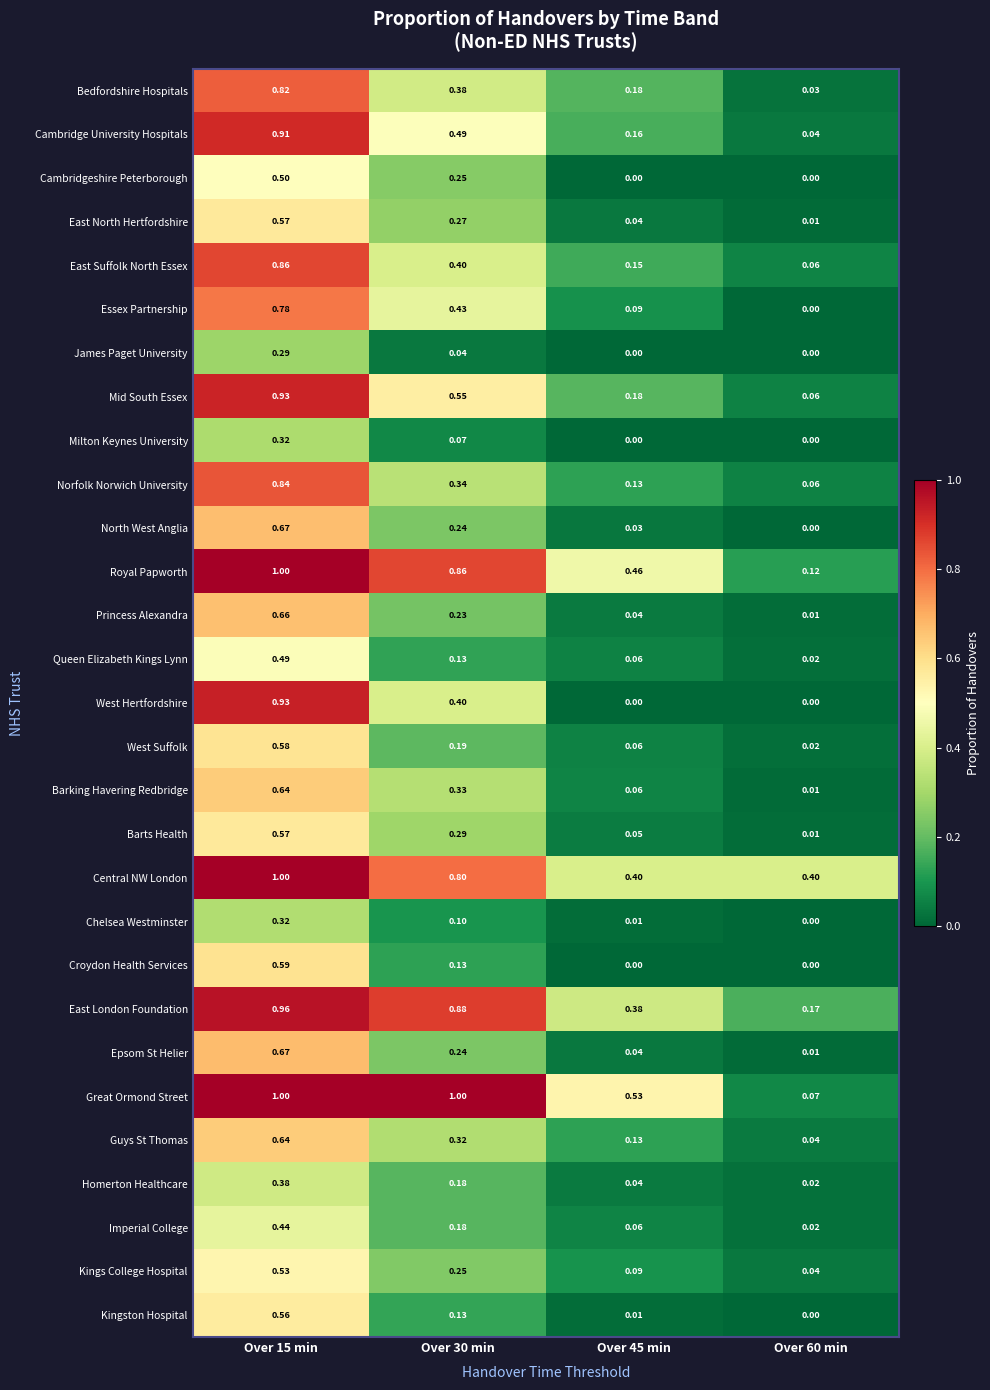

Which series changed the most between Over 30 min and Over 60 min?

Great Ormond Street